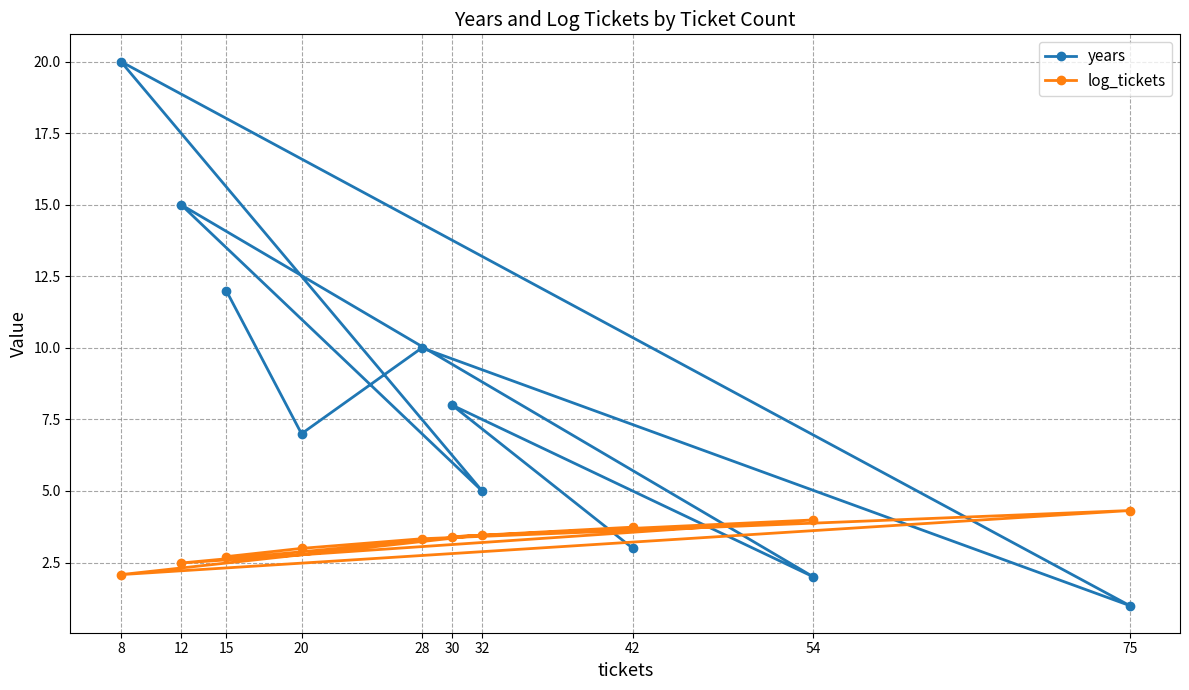

How many intersections are there between log_tickets and years?

5